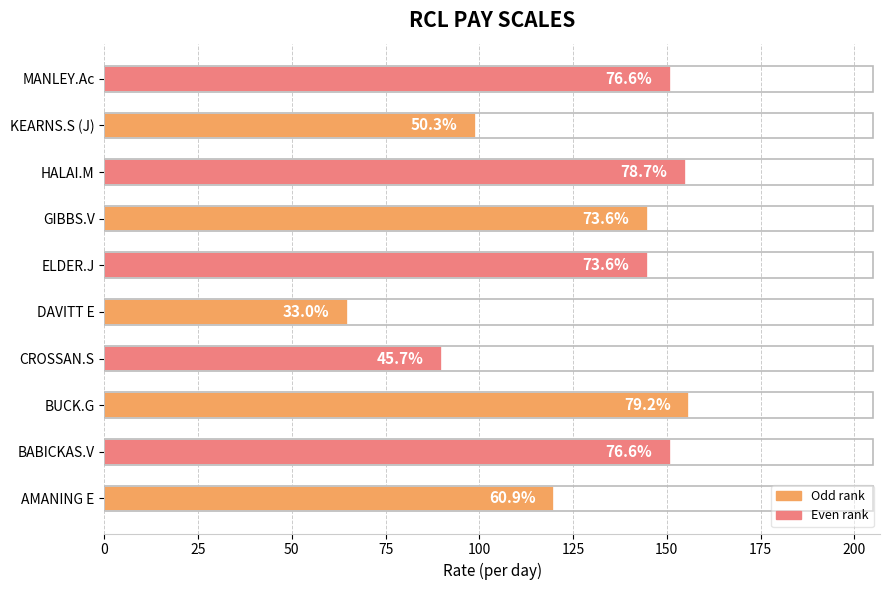

Are the bars horizontal?

Yes